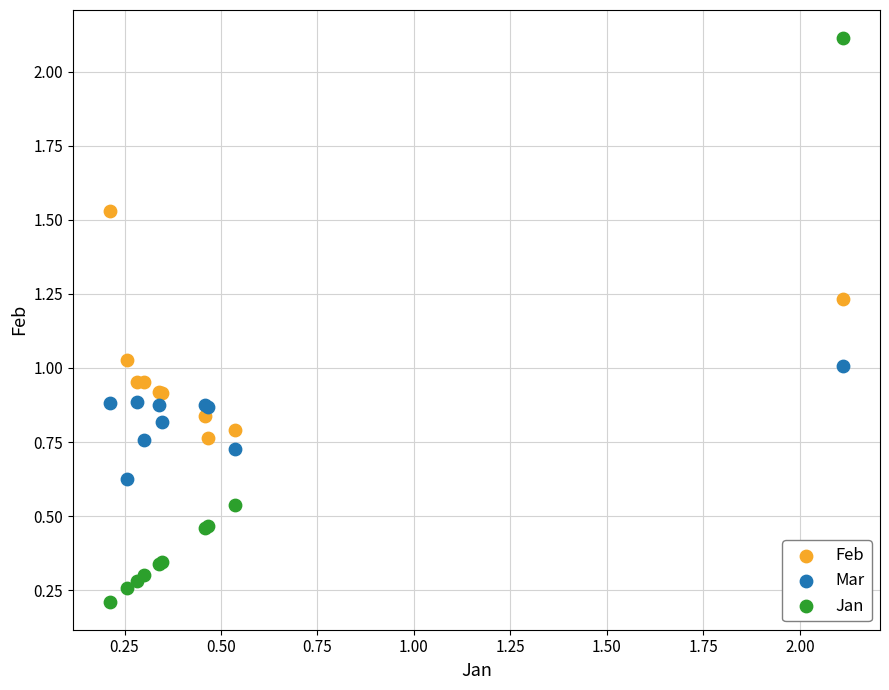

Which series contains the highest Y value?

Jan